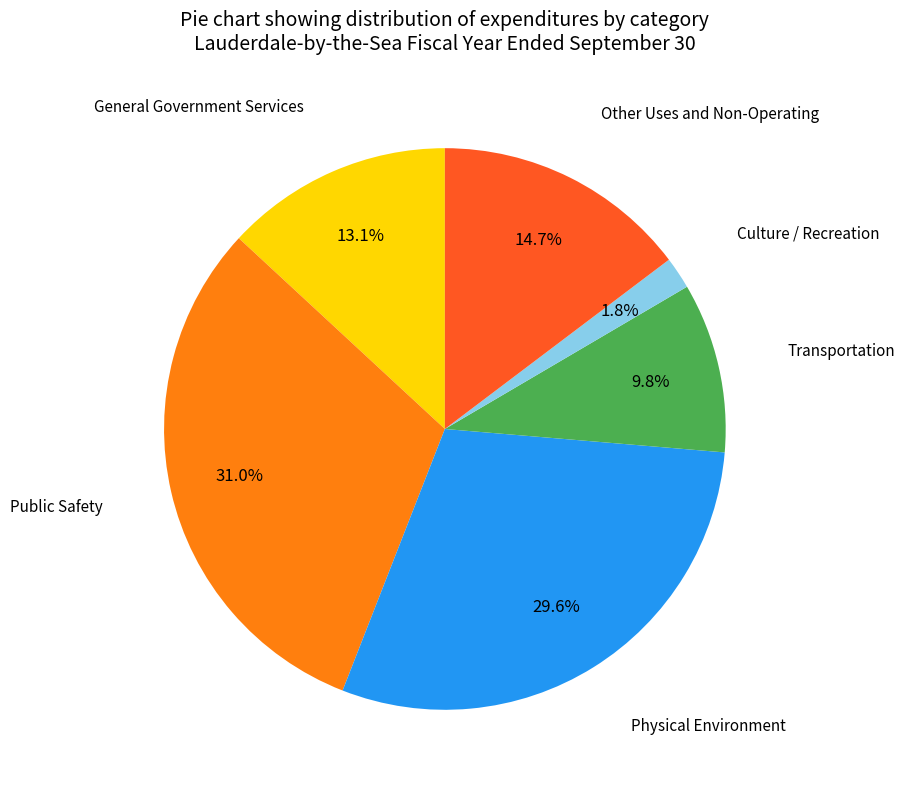

To the nearest percent, what is the difference between the largest and smallest slice percentages?

29%